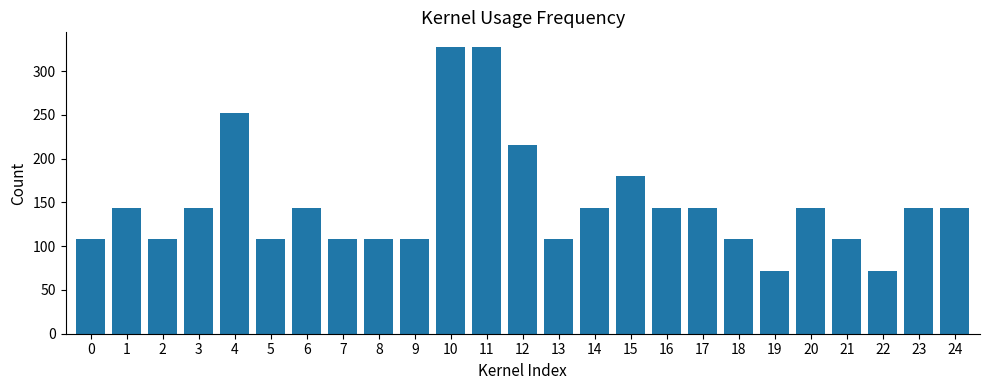

How many data points does each series have?

25